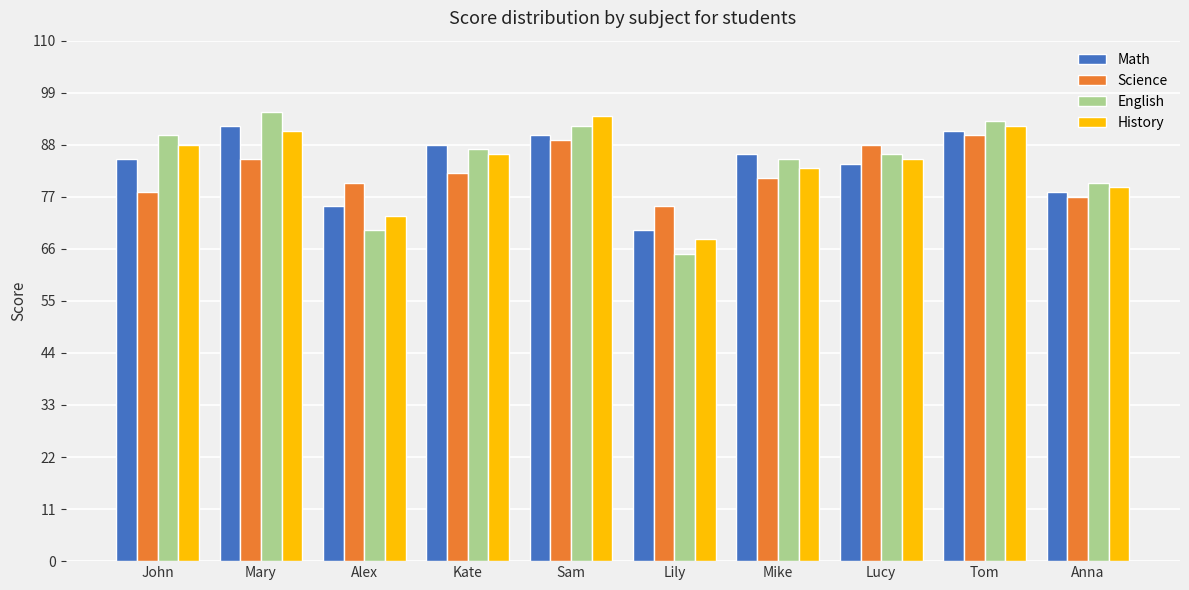

Reading left to right, extract all data points from this chart.

Math: John=85	Mary=92	Alex=75	Kate=88	Sam=90	Lily=70	Mike=86	Lucy=84	Tom=91	Anna=78
Science: John=78	Mary=85	Alex=80	Kate=82	Sam=89	Lily=75	Mike=81	Lucy=88	Tom=90	Anna=77
English: John=90	Mary=95	Alex=70	Kate=87	Sam=92	Lily=65	Mike=85	Lucy=86	Tom=93	Anna=80
History: John=88	Mary=91	Alex=73	Kate=86	Sam=94	Lily=68	Mike=83	Lucy=85	Tom=92	Anna=79